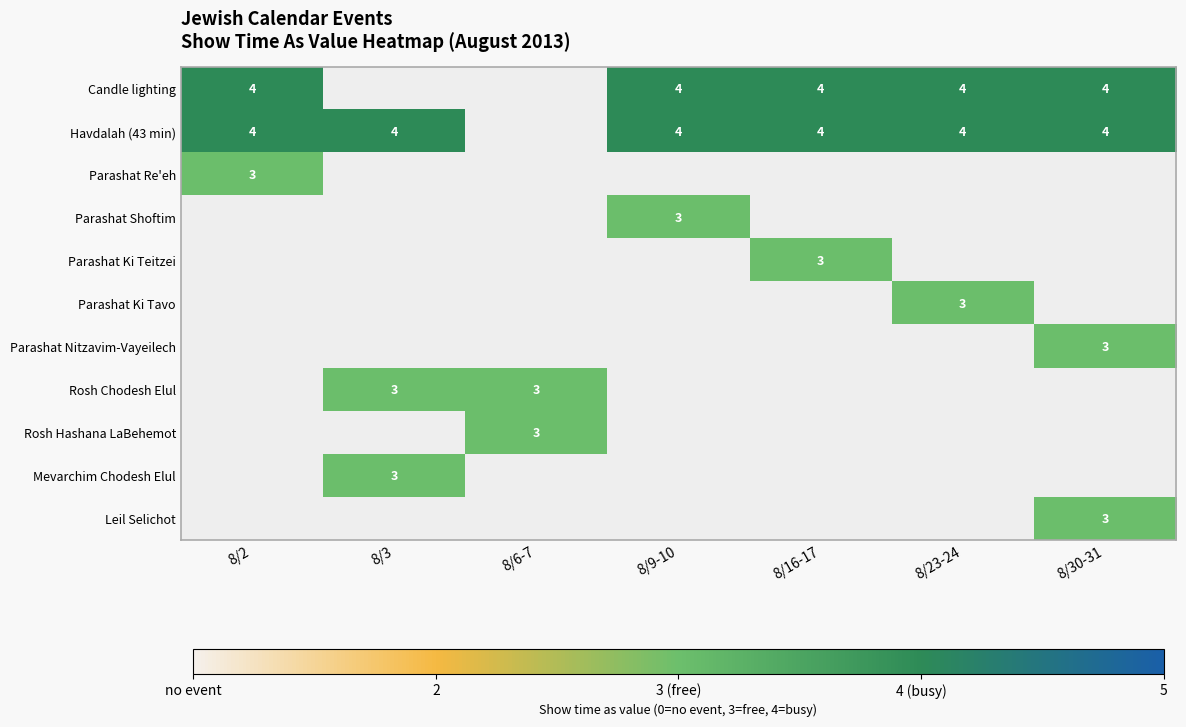

Is it true that Havdalah (43 min) equals 4 at 8/9-10?

True